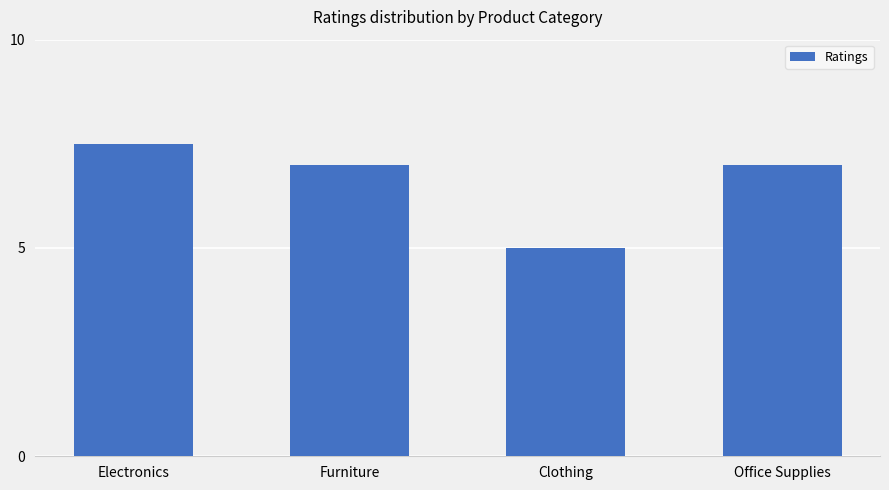

At which label does the data first exceed 7?

Electronics